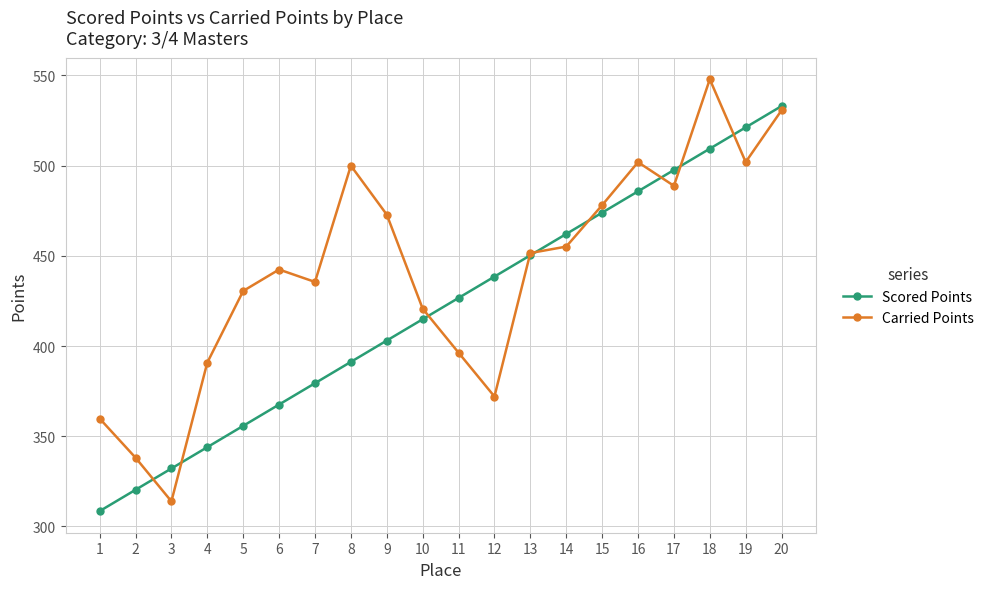

What is the value of the Carried Points point at the 6th from the left?

442.4